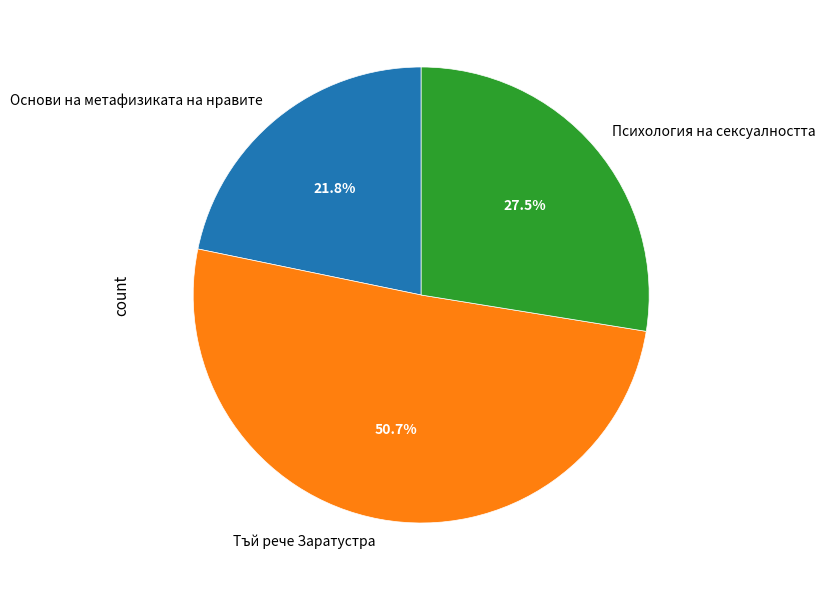

Is the sum of Основи на метафизиката на нравите and Психология на сексуалността greater than half?

No